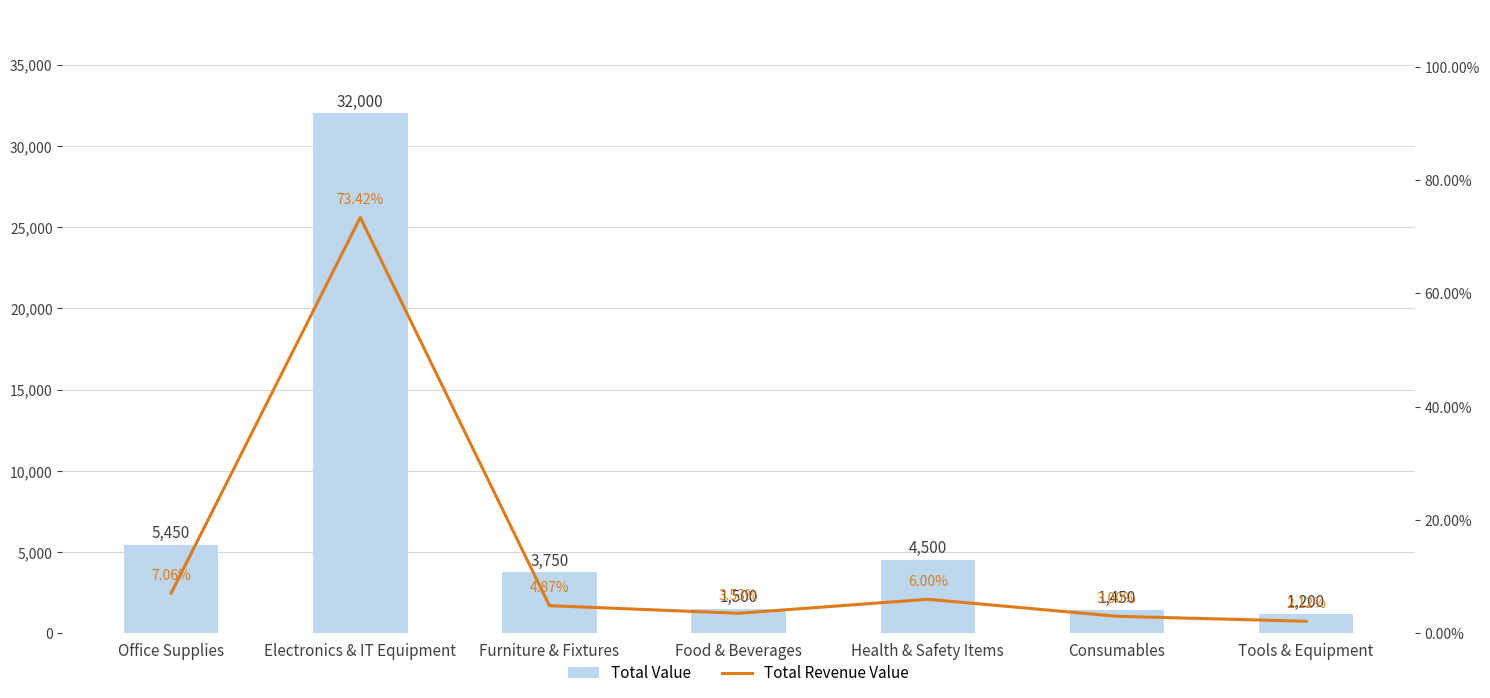

Reading left to right, what are all the values shown in this chart?

Total Value: Office Supplies=5450.0	Electronics & IT Equipment=32000.0	Furniture & Fixtures=3750.0	Food & Beverages=1500.0	Health & Safety Items=4500.0	Consumables=1450.0	Tools & Equipment=1200.0
Total Revenue Value: Office Supplies=0.1	Electronics & IT Equipment=0.7	Furniture & Fixtures=0.0	Food & Beverages=0.0	Health & Safety Items=0.1	Consumables=0.0	Tools & Equipment=0.0